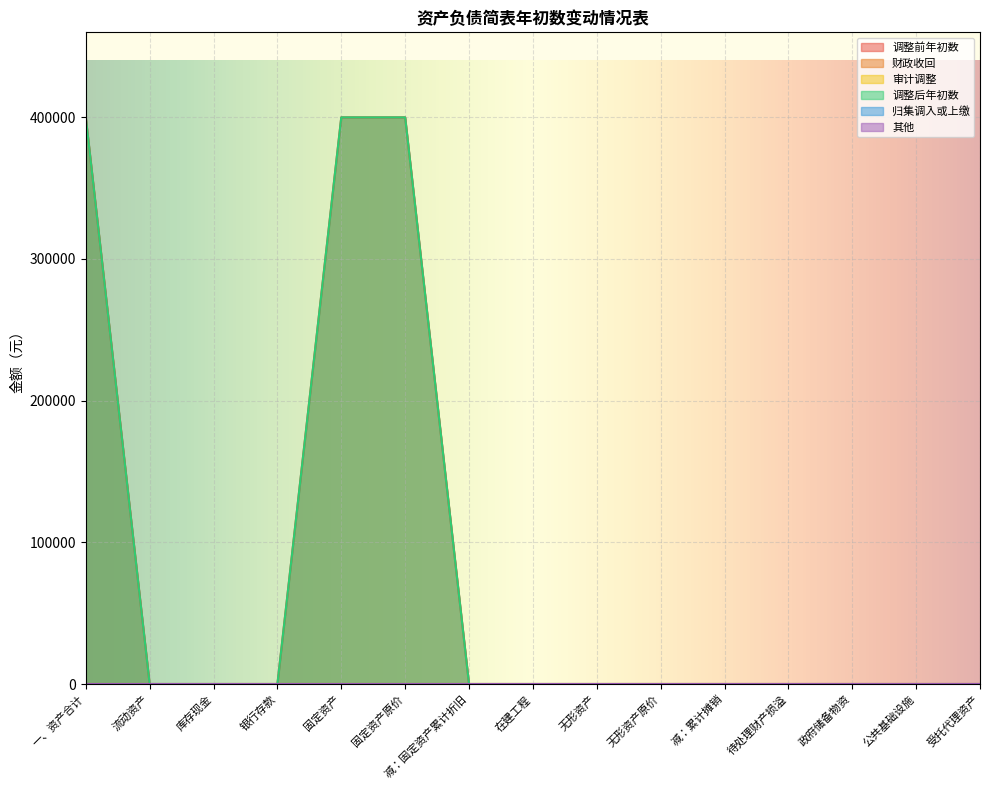

True or false: 调整后年初数 and 其他 cross at least once.

False